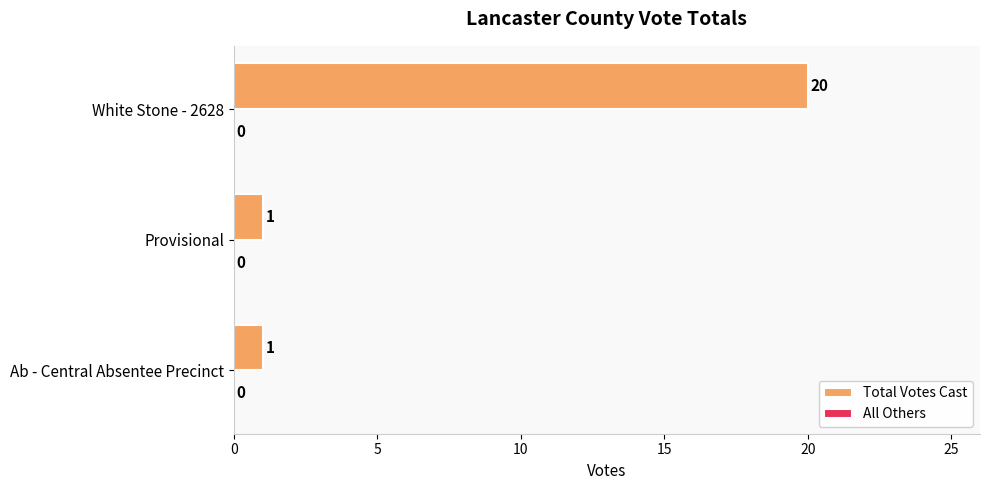

How many values are between 1 and 20?

3